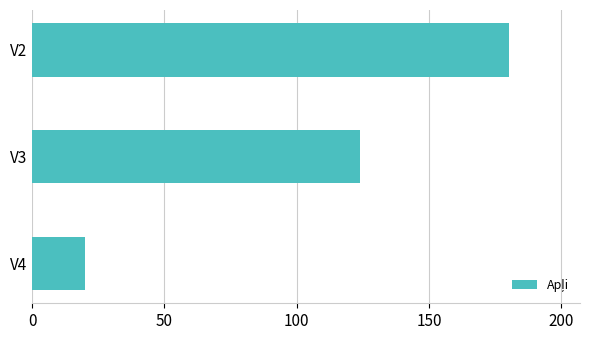

Count the values in the range 20 to 180.

3